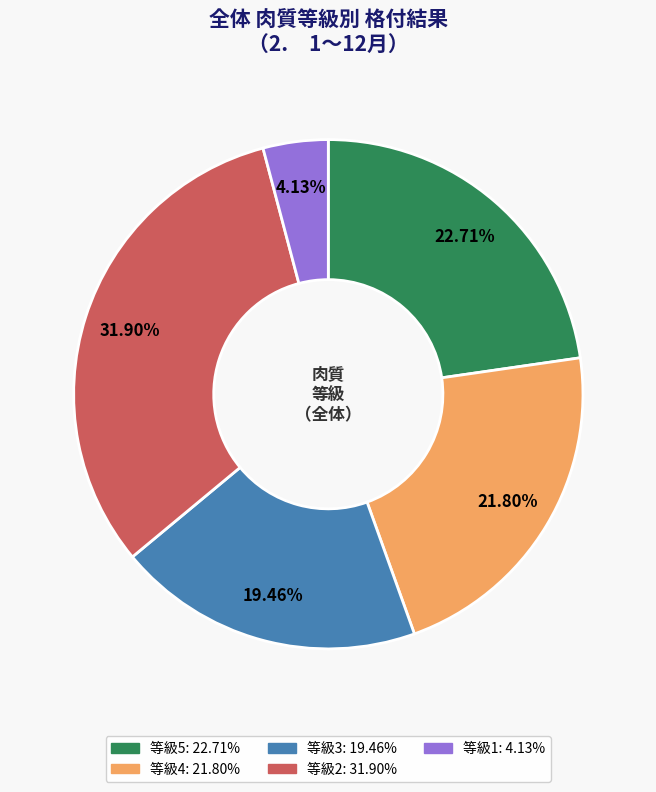

Does any single category account for the majority?

No